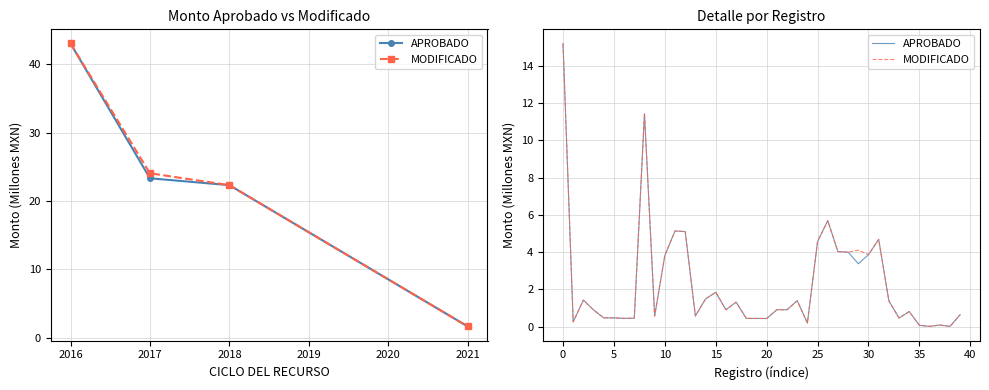

The value of MODIFICADO at 17 is 2.1. True or false?

False